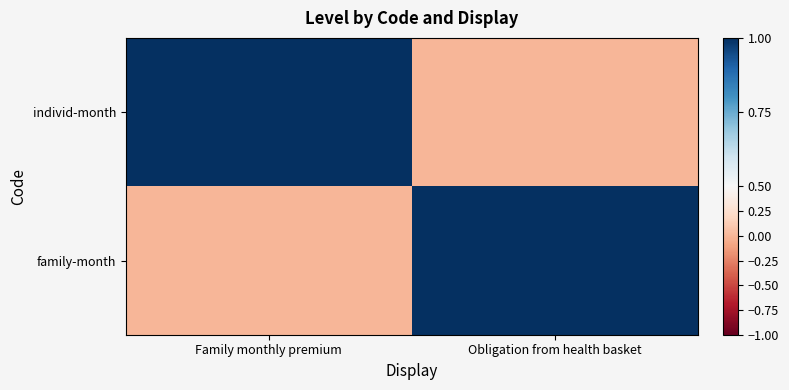

At how many categories does at least one series exceed 0?

2